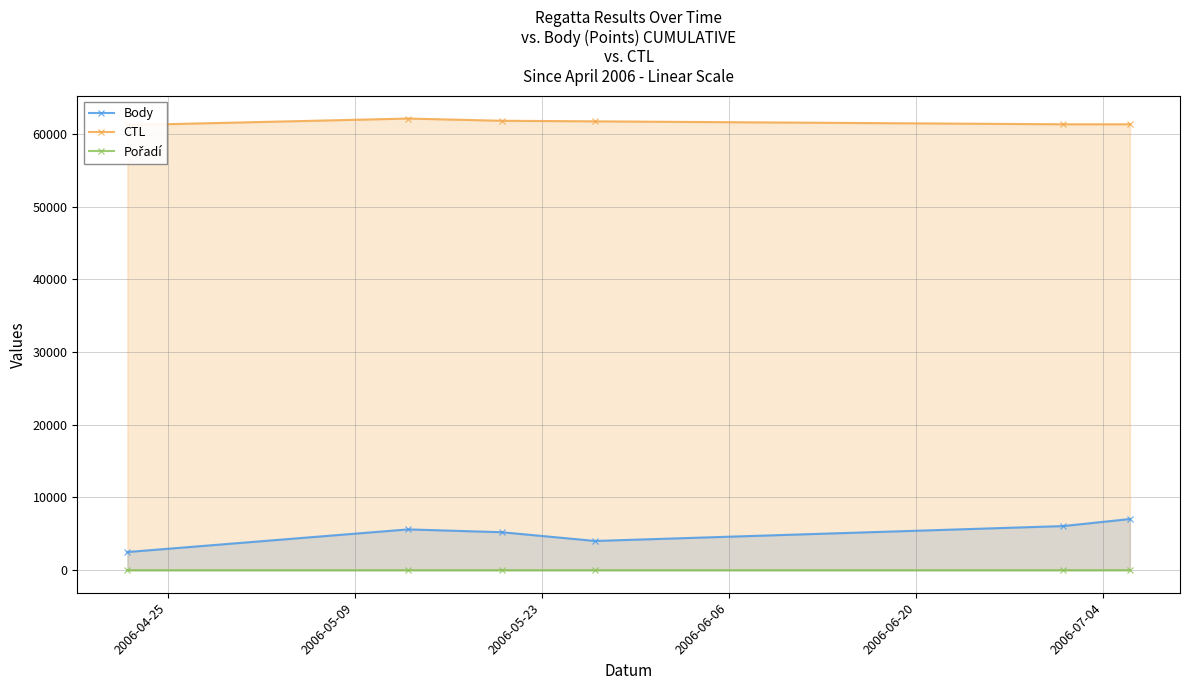

Reading right to left, transcribe all the data shown in this chart.

Body: 7033	6064	4016	5220	5608	2494
CTL: 61318	61317	61720	61802	62107	61202
Pořadí: 6	1	1	1	1	1